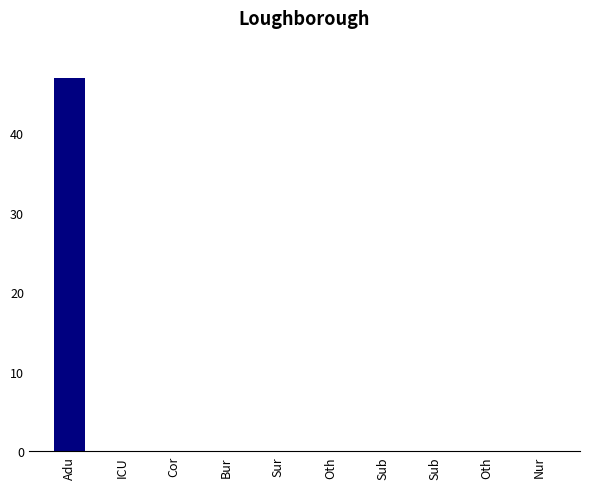

Which label corresponds to the smallest value in the chart?

ICU